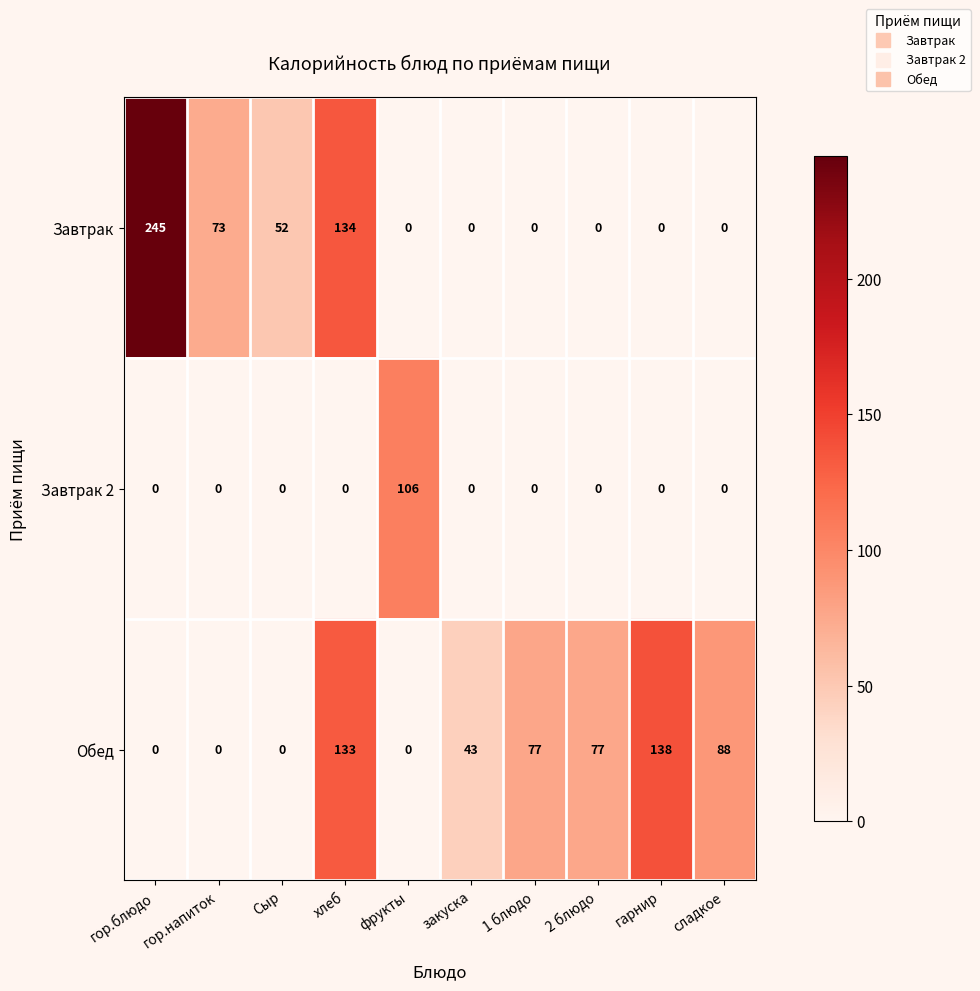

What is the total value across all series at фрукты?

106